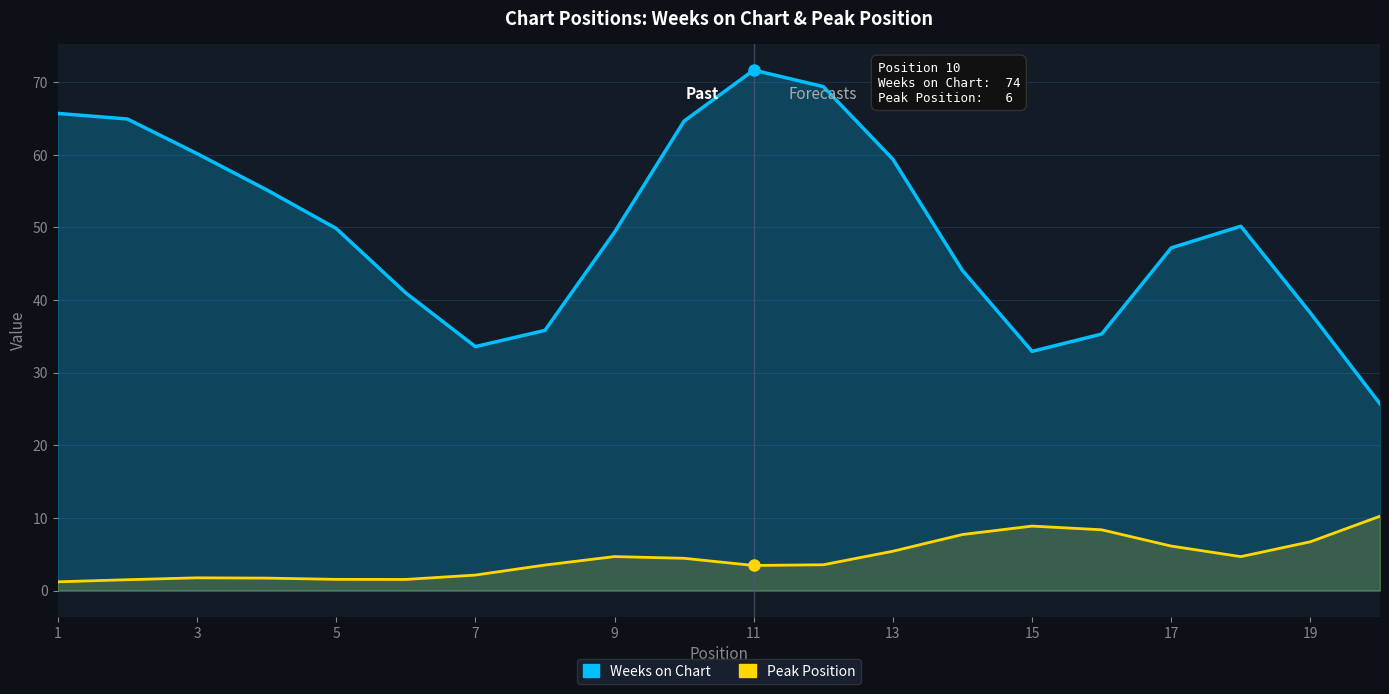

How many data points in Peak Position are less than 4?

10